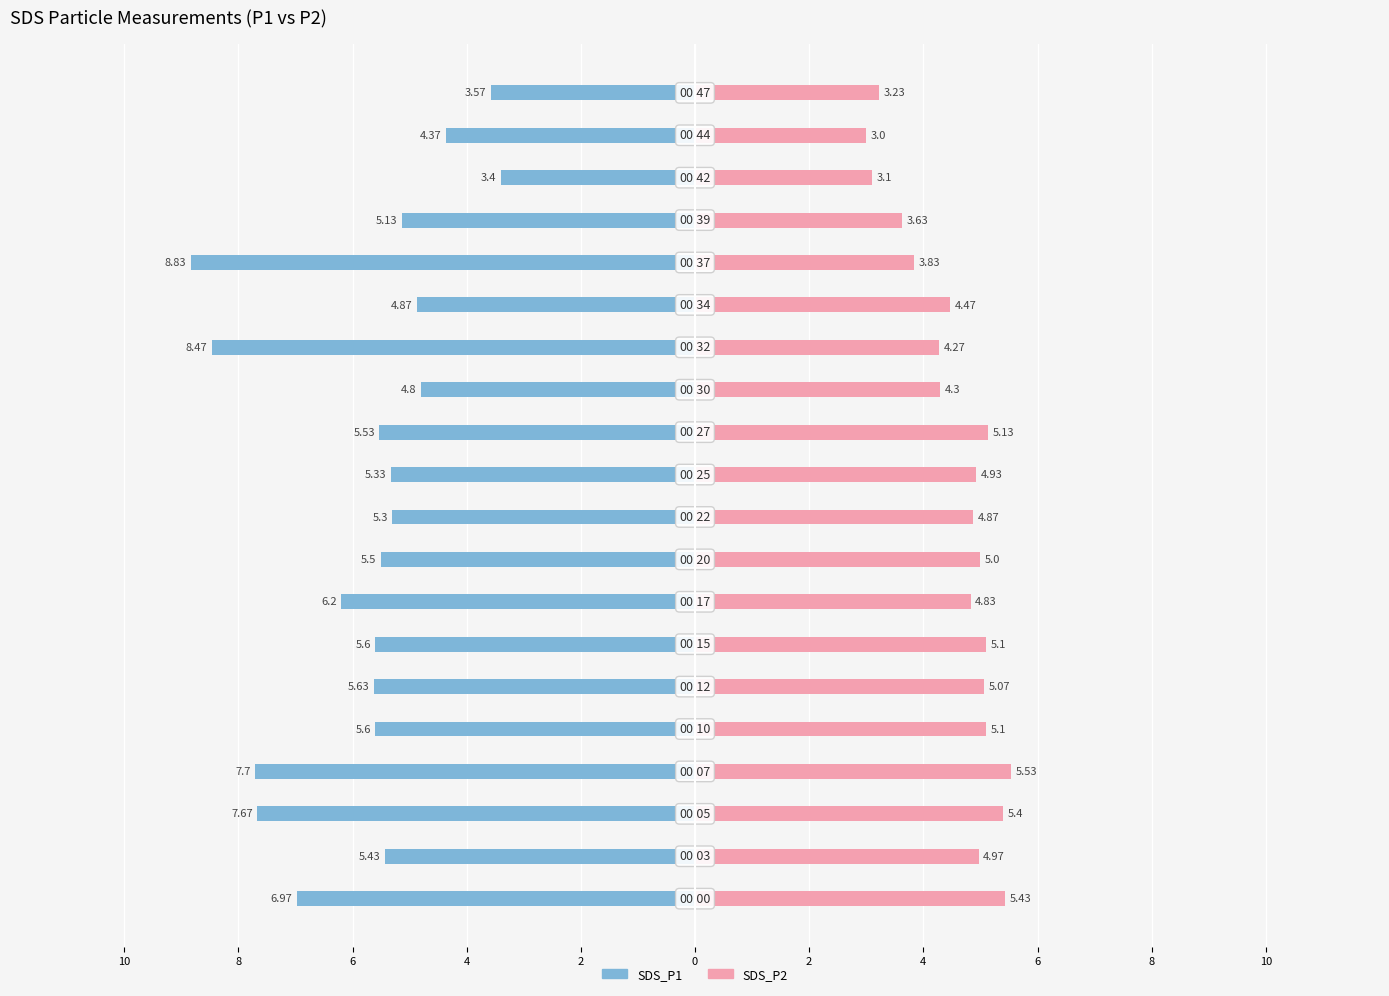

How many data points in SDS_P1 are above -5?

5